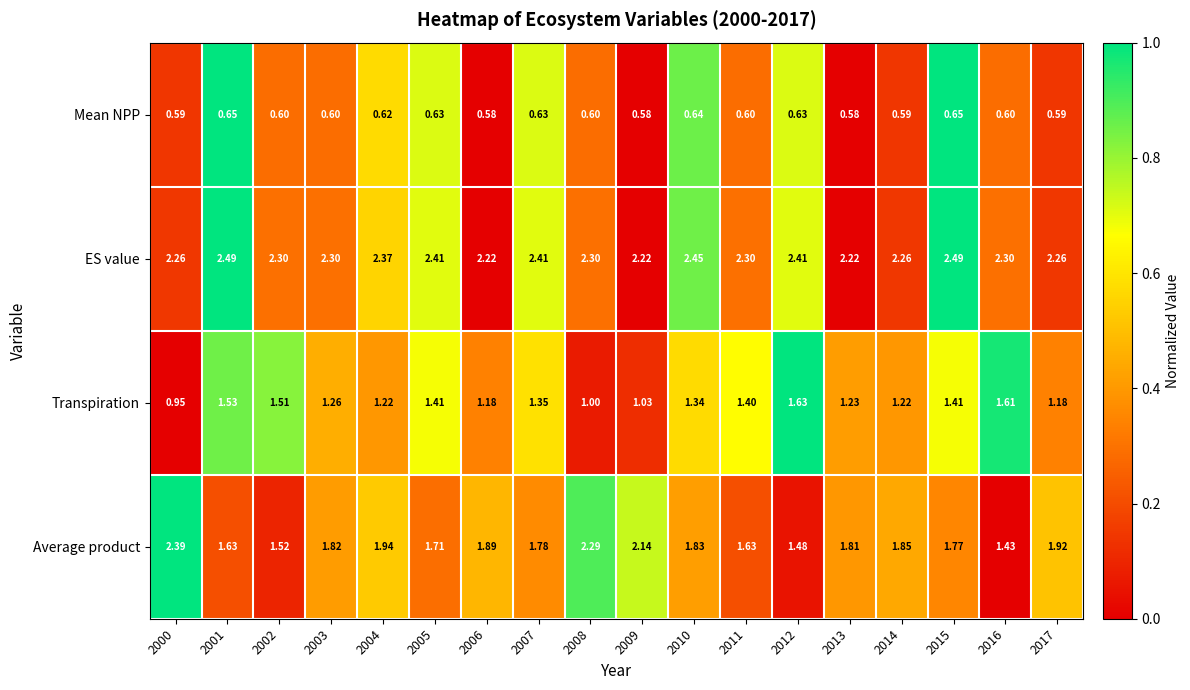

At which category is the sum across all series the highest?

2015